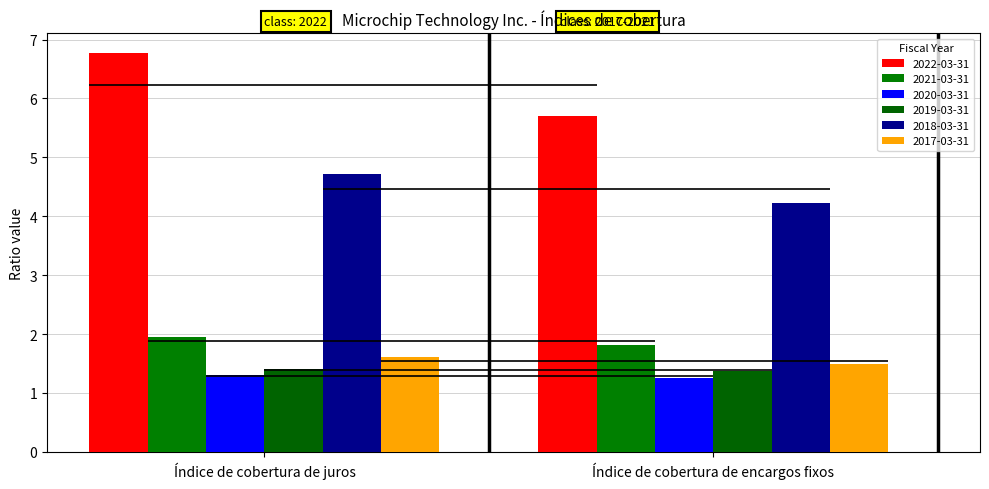

Reading left to right, transcribe all the data shown in this chart.

2022-03-31: 6.8	5.7
2021-03-31: 1.9	1.8
2020-03-31: 1.3	1.3
2019-03-31: 1.4	1.4
2018-03-31: 4.7	4.2
2017-03-31: 1.6	1.5